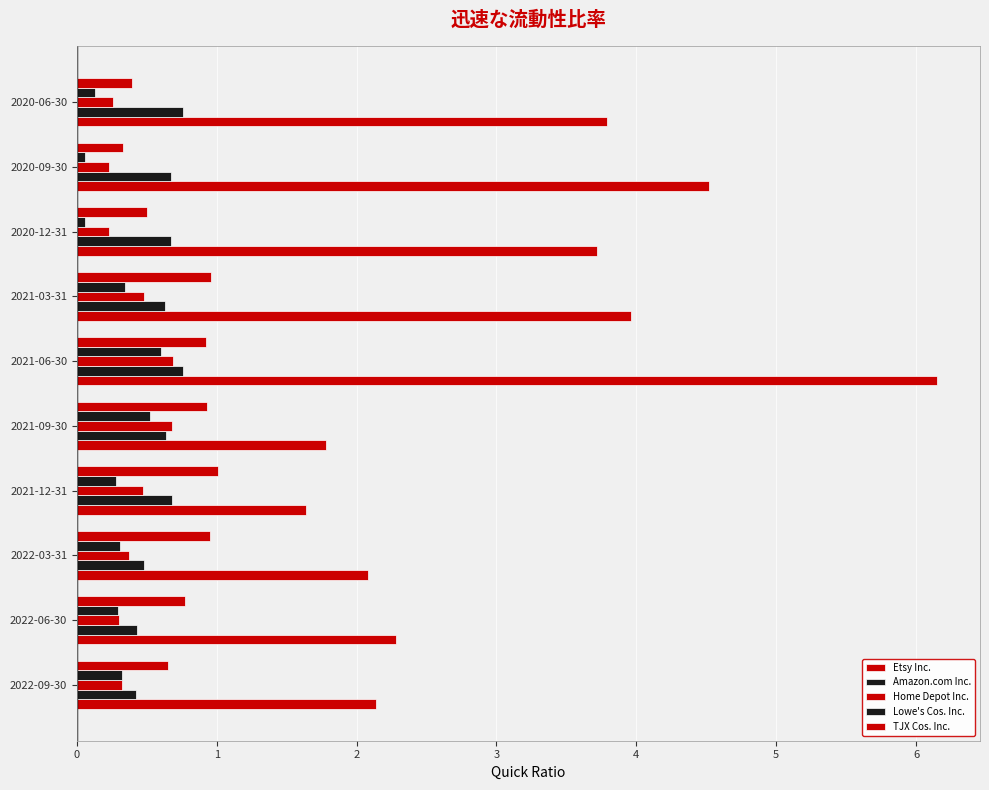

How many data points does each series have?

10